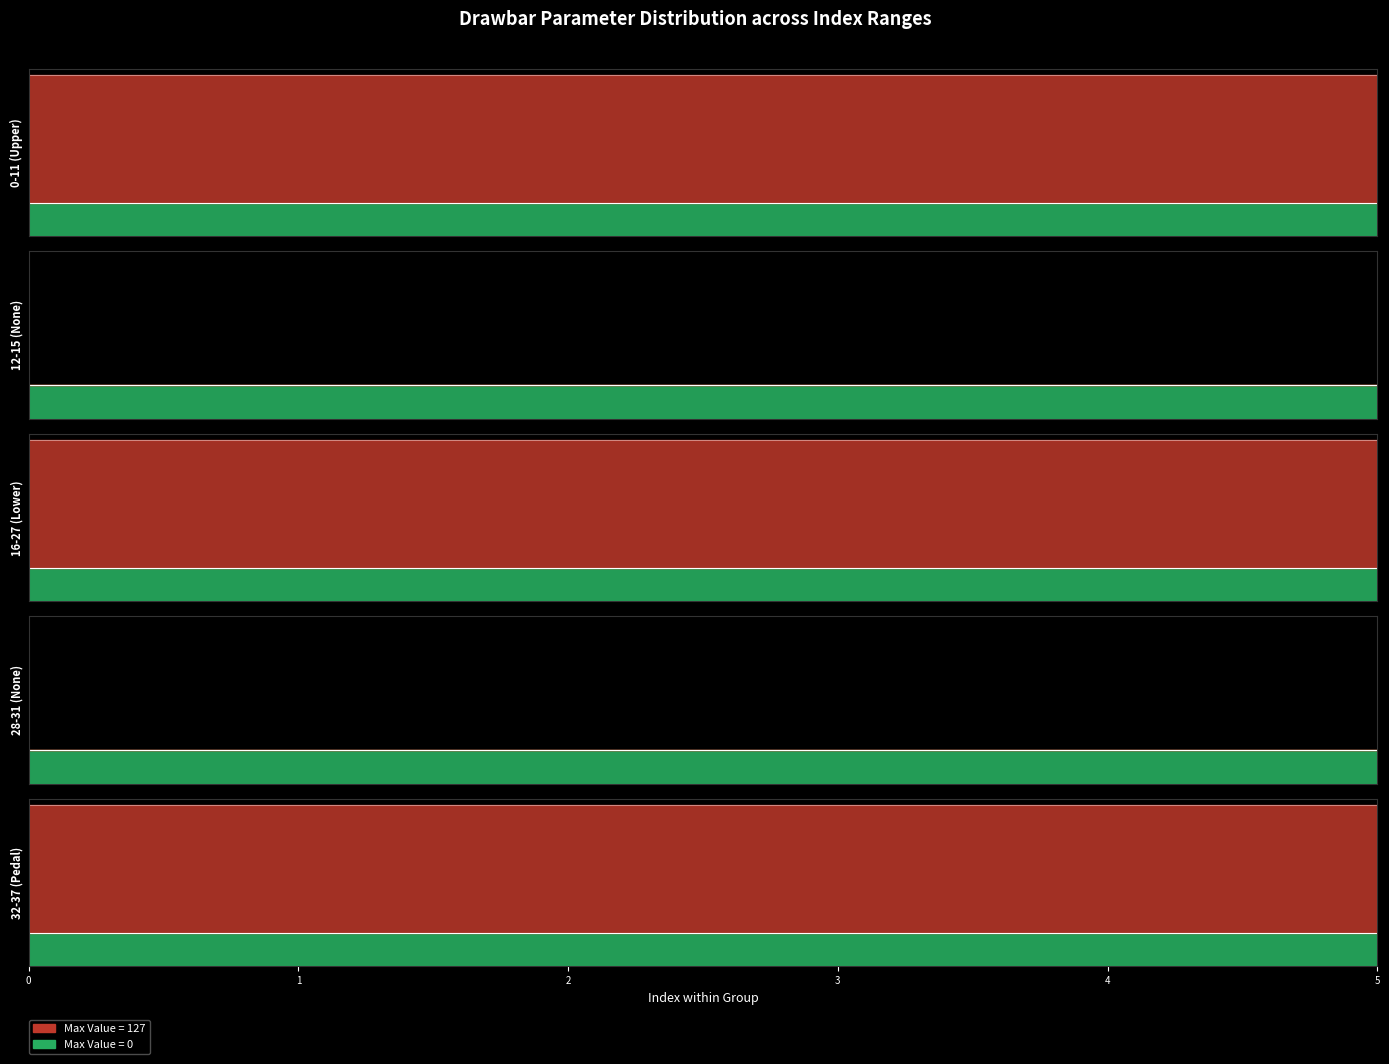

True or false: Lower Drawbar has more than 0 interior local peaks.

False